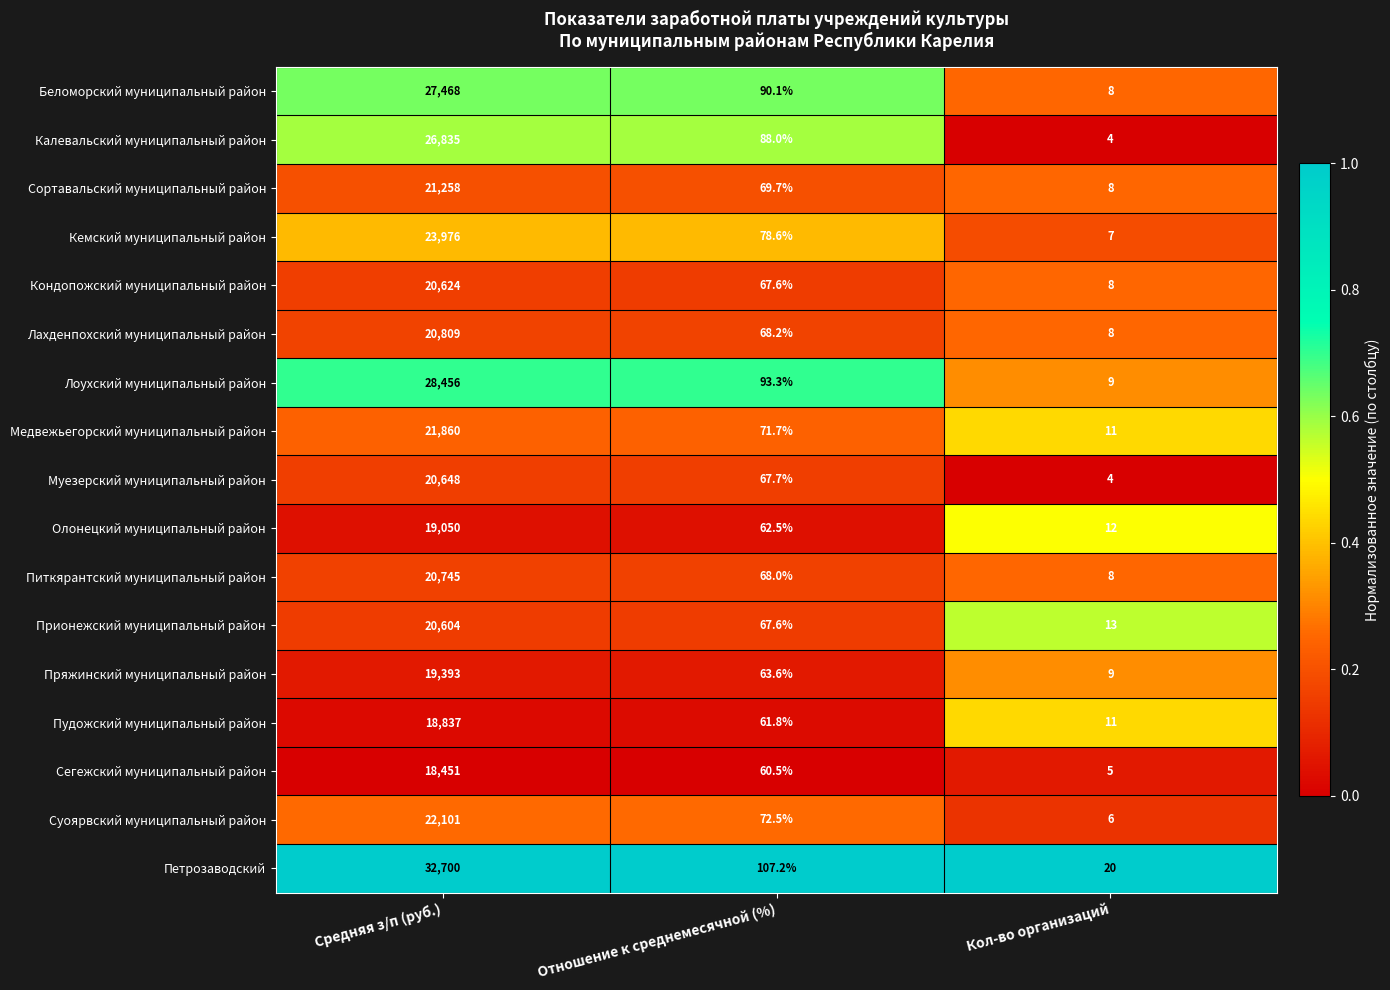

What is the difference between the maximum and second lowest values in the Пряжинский муниципальный район series?

19329.4